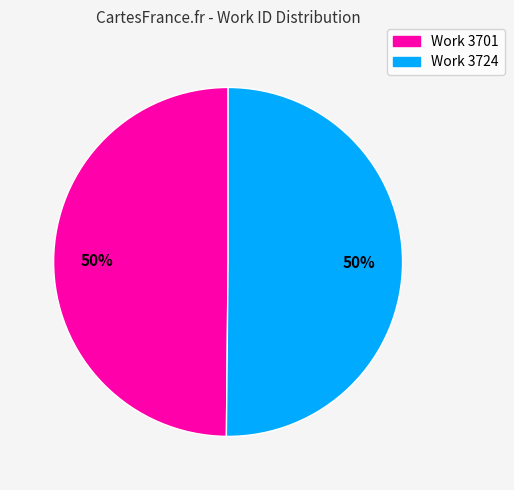

To the nearest percent, what is the average slice percentage?

50%